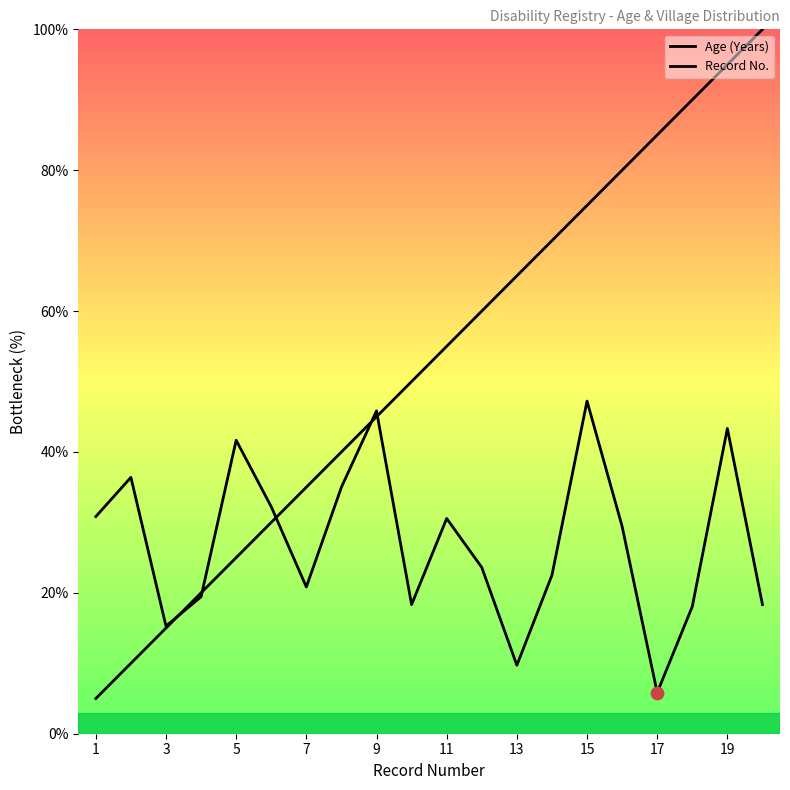

Which series has the widest spread of Y values?

Record No.